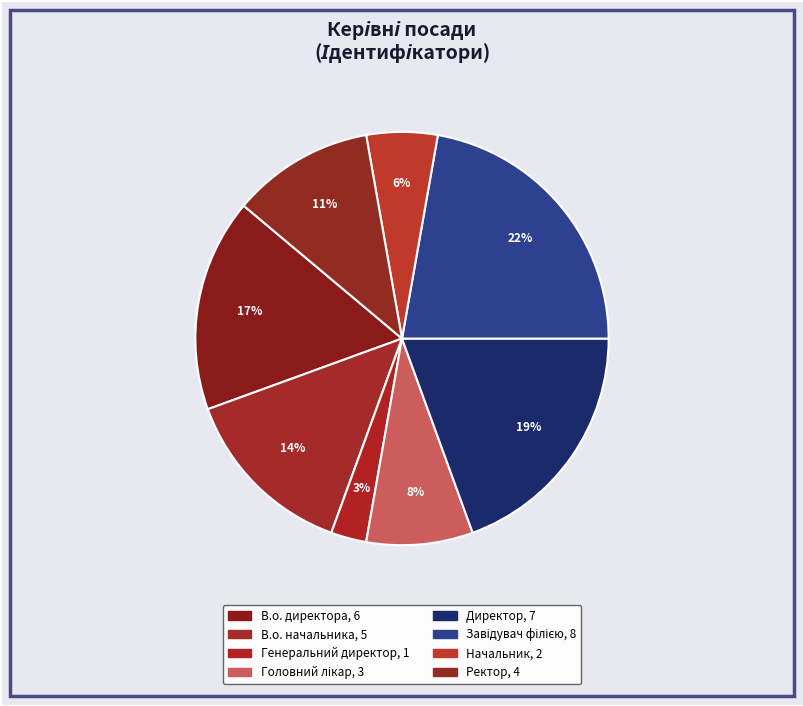

To the nearest percent, what percentage of the pie is В.о. директора?

17%